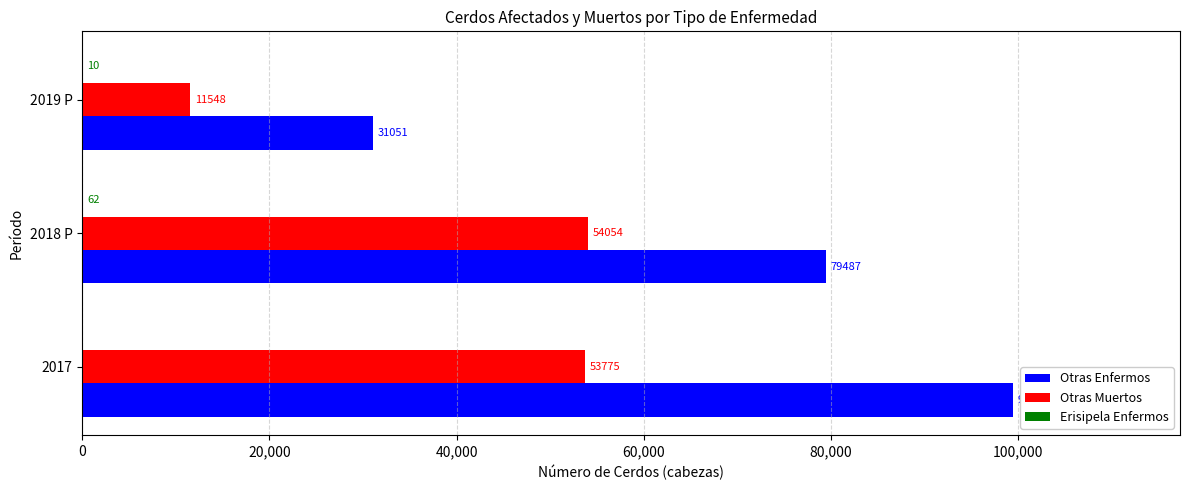

What is the total value across all series at 2017?

153174